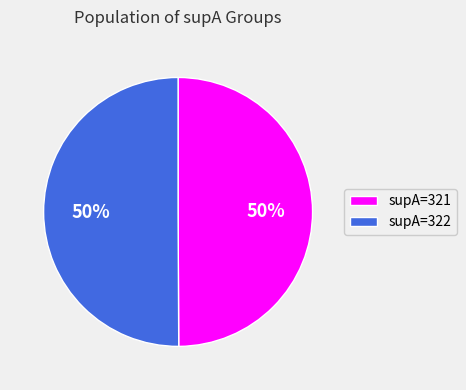

Is it true that supA=321 is 50% of the pie?

True